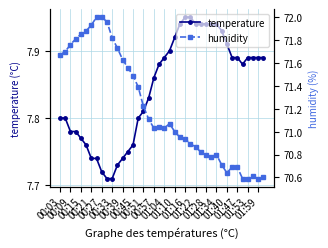

How many temperature values are between 7 and 8?

40